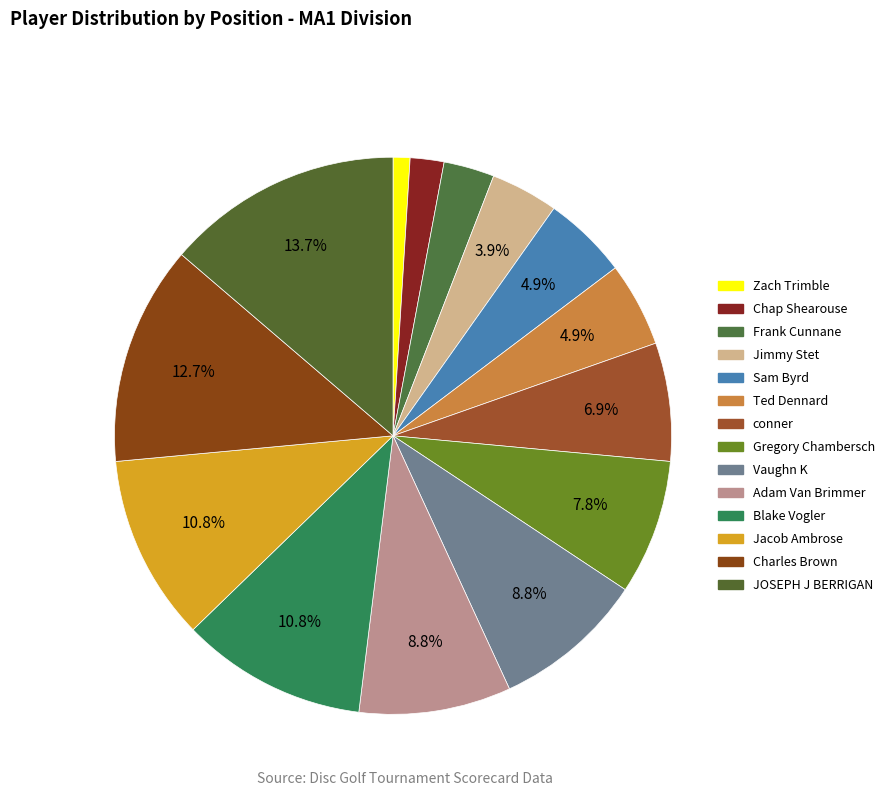

Does any single category account for the majority?

No